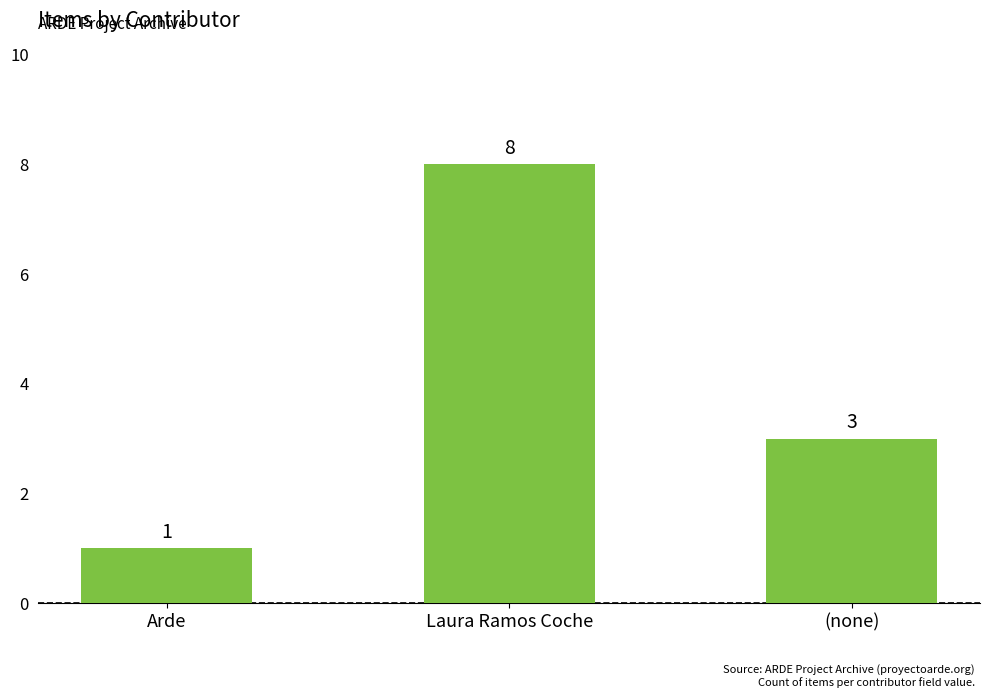

Does the chart contain any negative values?

No